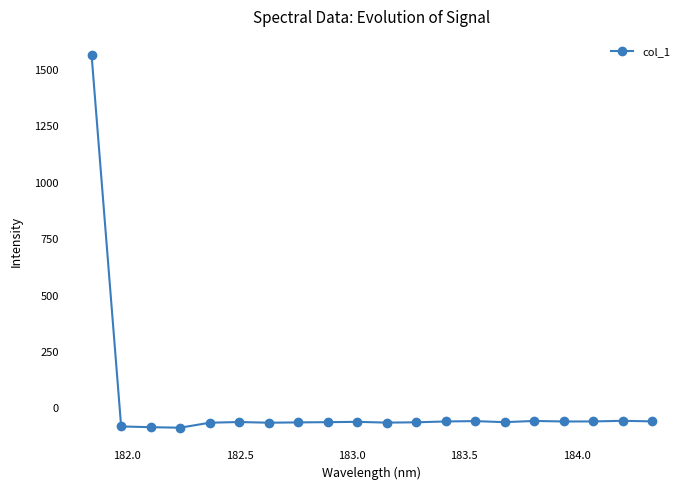

True or false: the data has more than 1 interior local peaks.

True